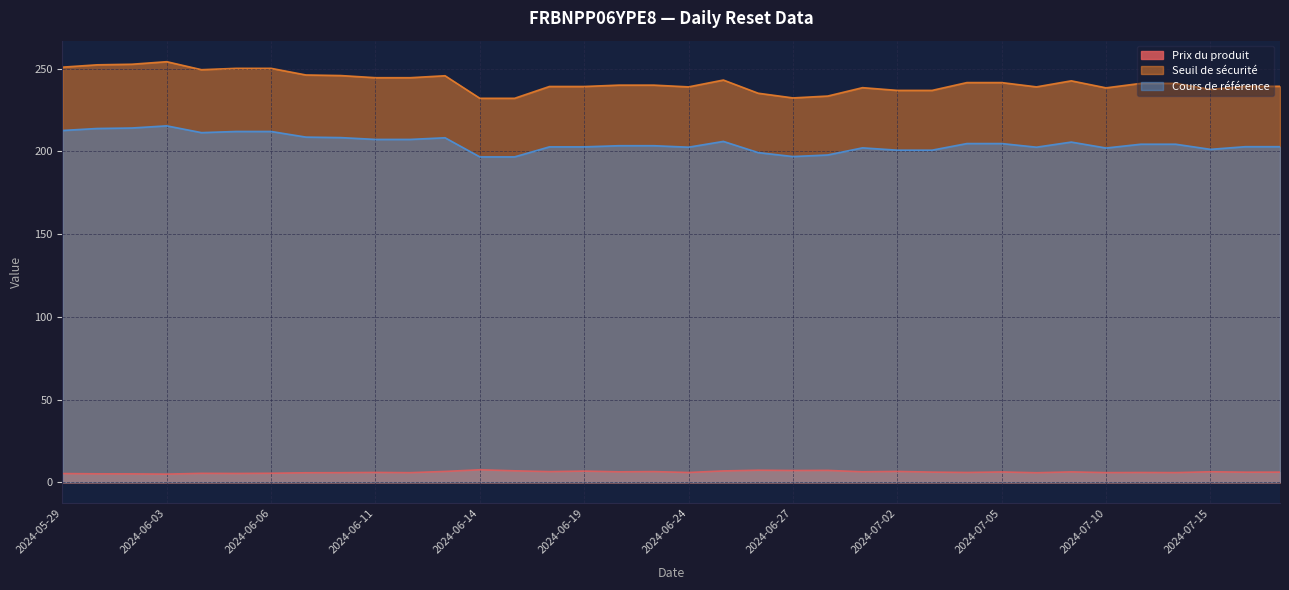

Is it true that Prix du produit equals 7.2 at 2024-06-28?

True